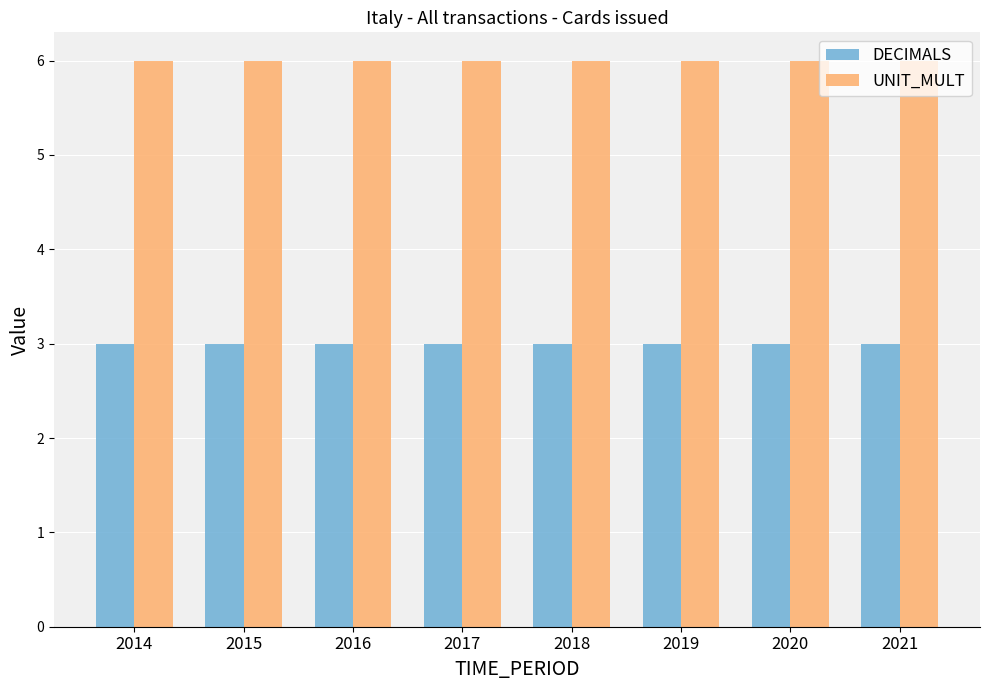

Reading right to left, extract all data points from this chart.

DECIMALS: 2021=3	2020=3	2019=3	2018=3	2017=3	2016=3	2015=3	2014=3
UNIT_MULT: 2021=6	2020=6	2019=6	2018=6	2017=6	2016=6	2015=6	2014=6